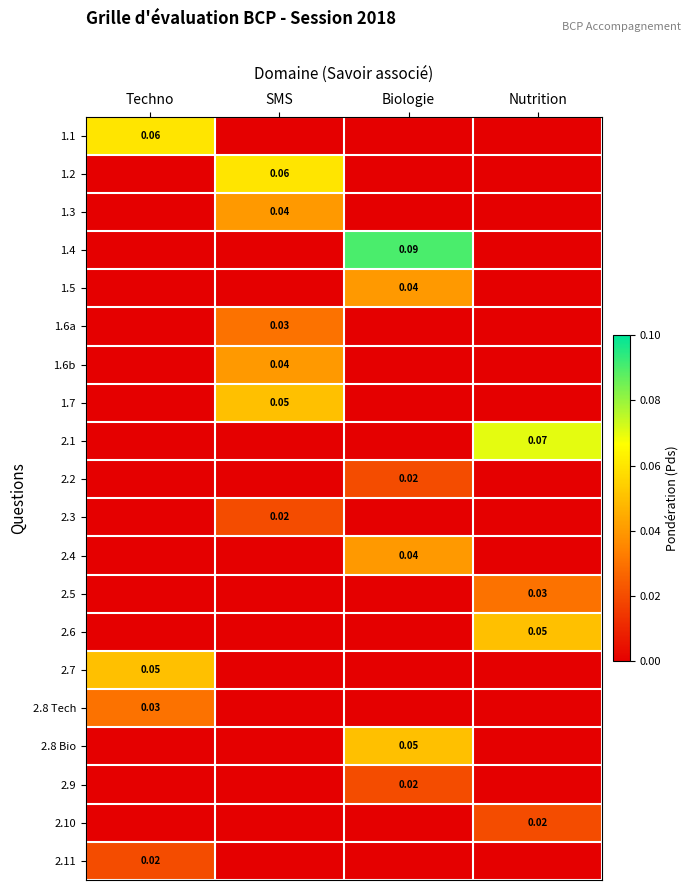

Count the 1.6b values in the range 0 to 1.

4